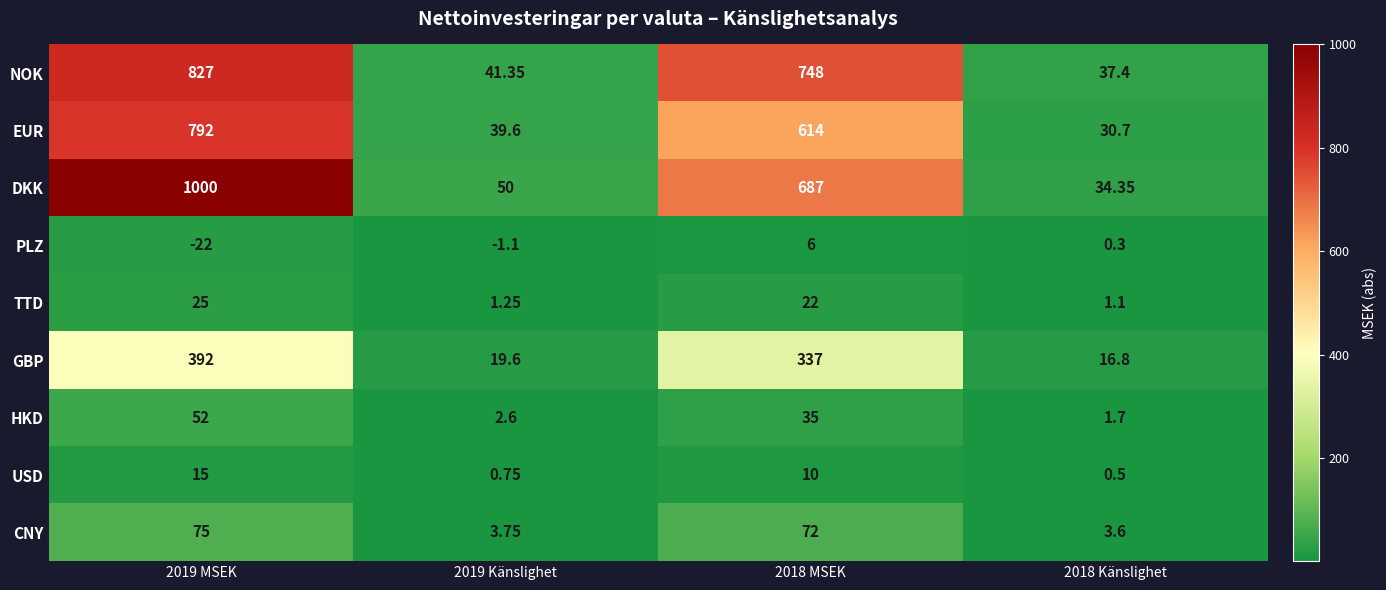

Is the value of PLZ at 2018 MSEK greater than the value of DKK at 2018 Känslighet?

No